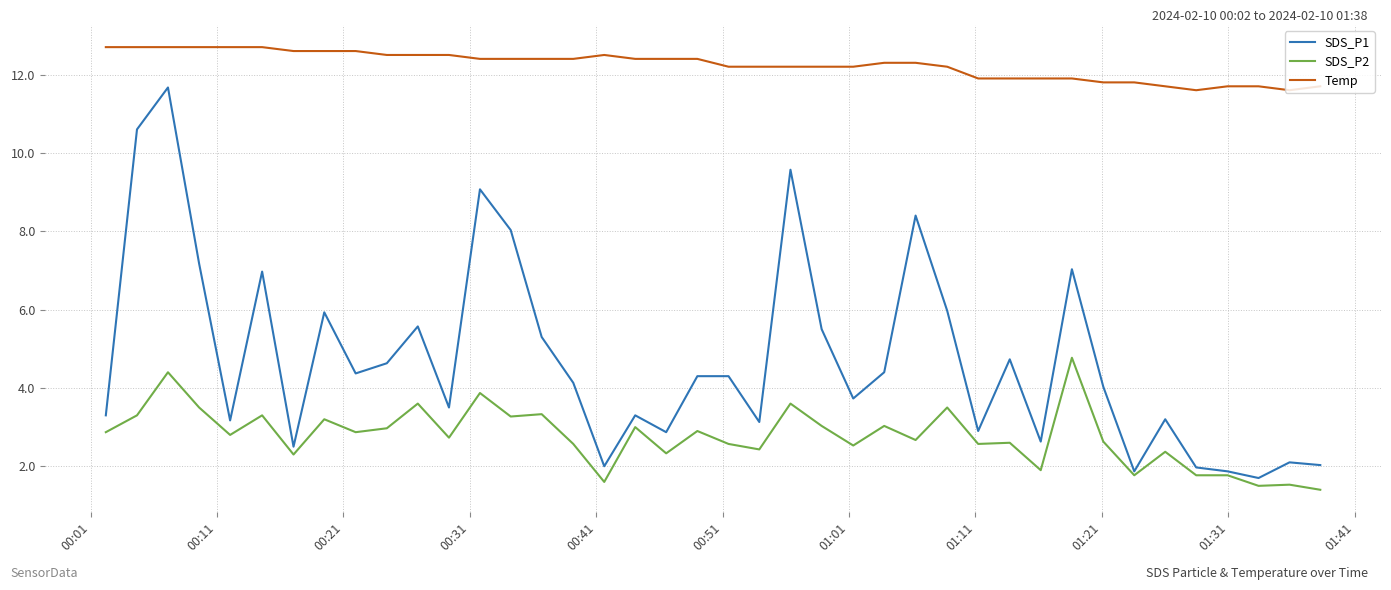

Which series has the largest total across all categories?

Temp